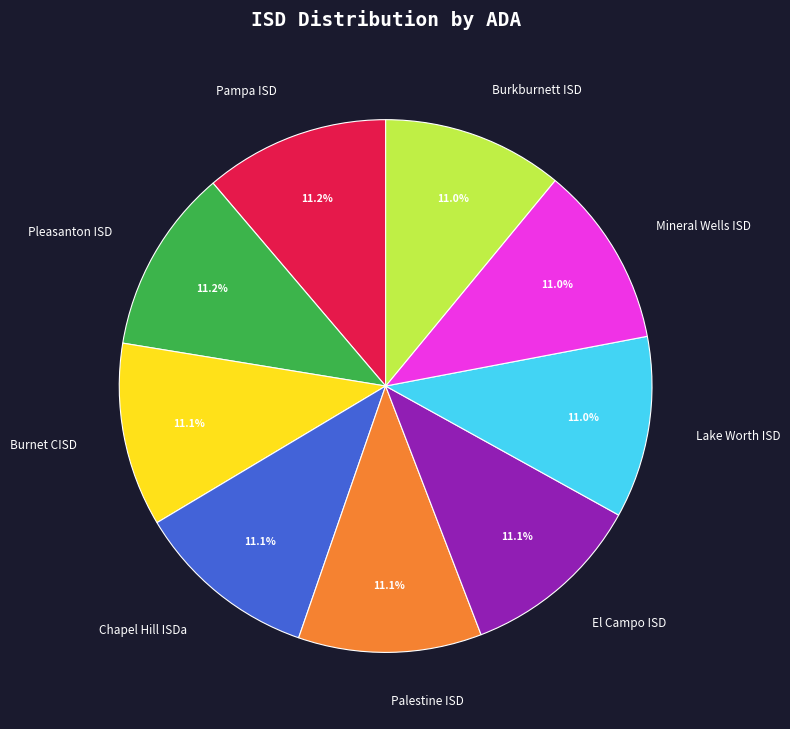

Approximately how many times larger is the value at Lake Worth ISD compared to Chapel Hill ISDa?

1.0